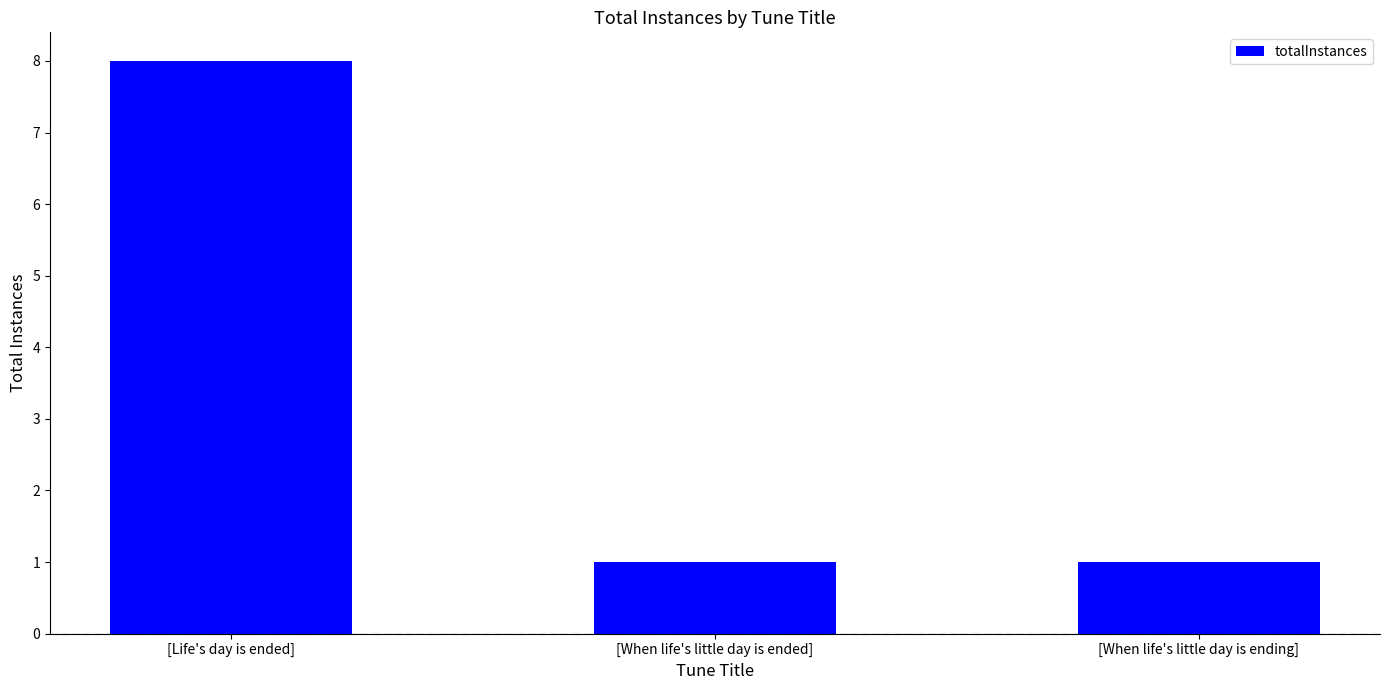

How many data points does each series have?

3